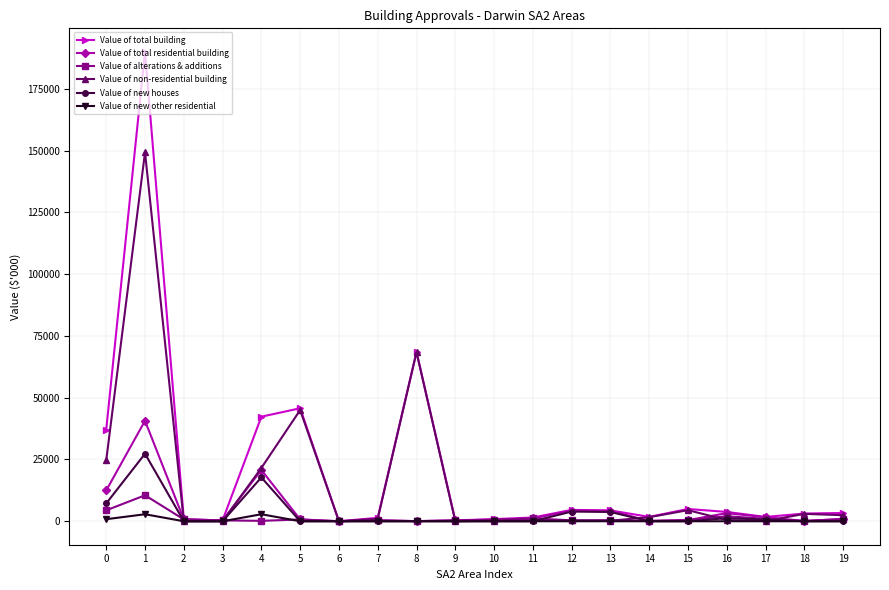

Where is the first local maximum for Value of non-residential building?

1